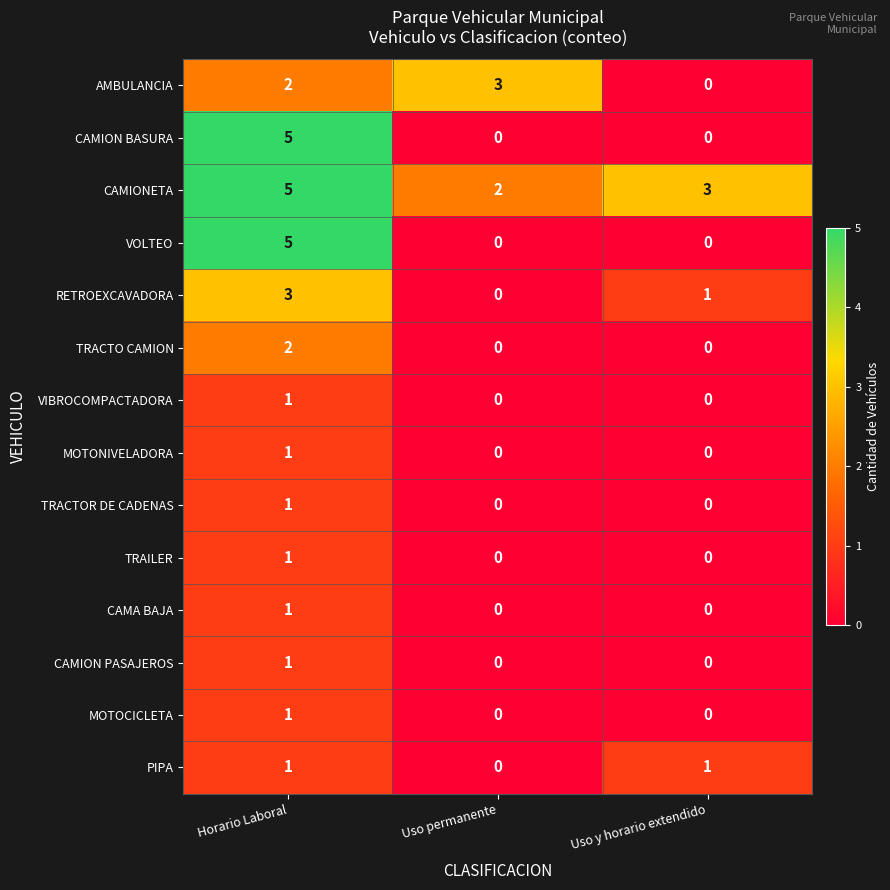

Where is CAMIONETA nearest to the value 3?

Uso y horario extendido